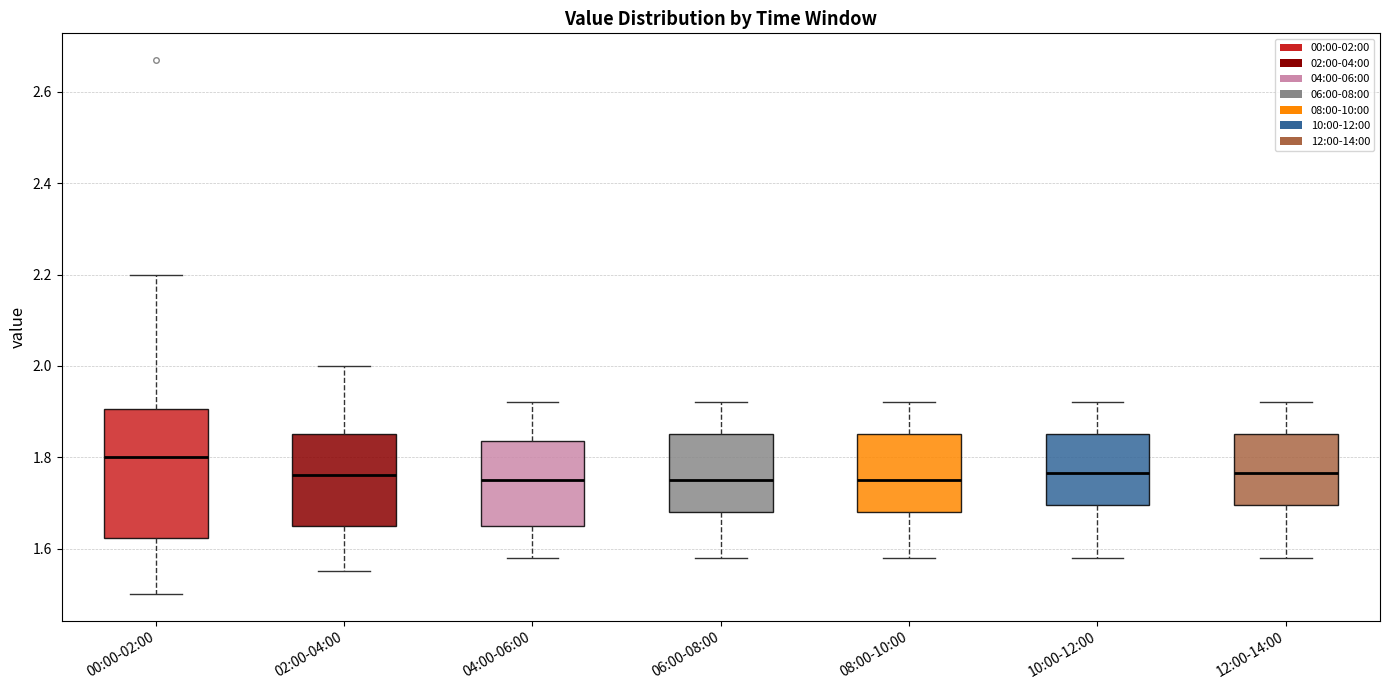

Where is the lower edge of the box for 06:00-08:00 on the y-axis? The values are not printed on the chart, so give them approximately, as read against the axis.

1.68